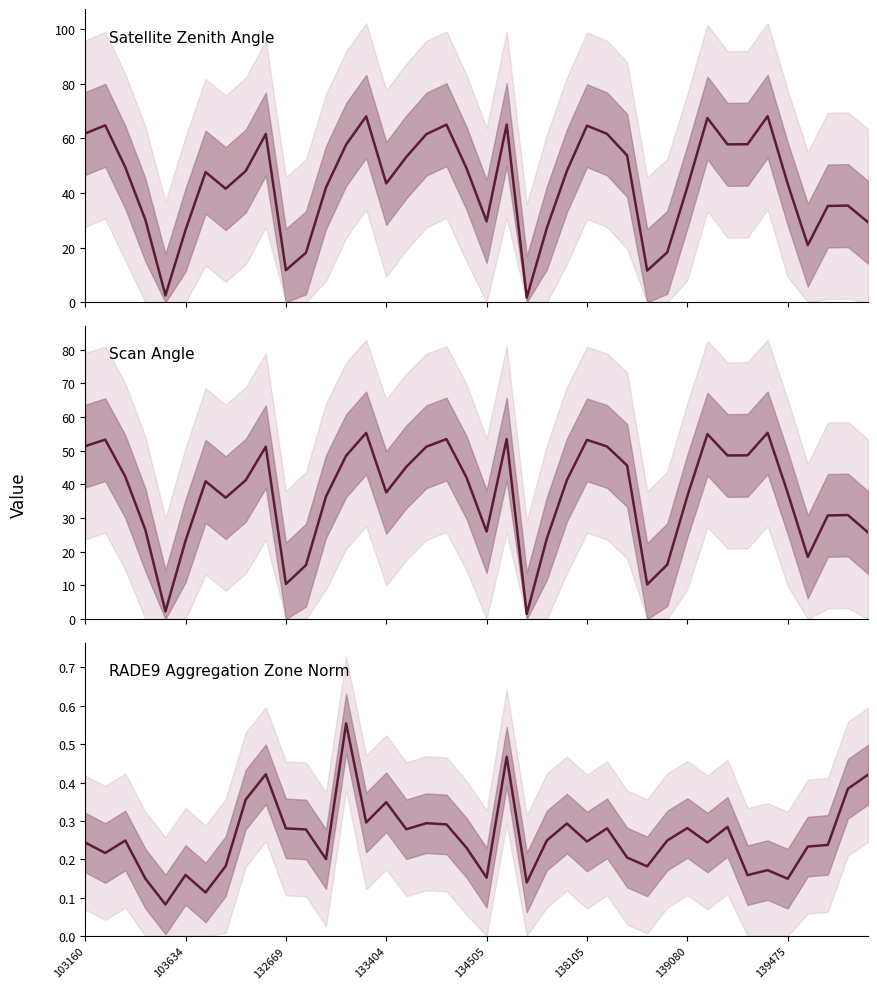

What is the difference between the satz values at 39 and 13?

28.4